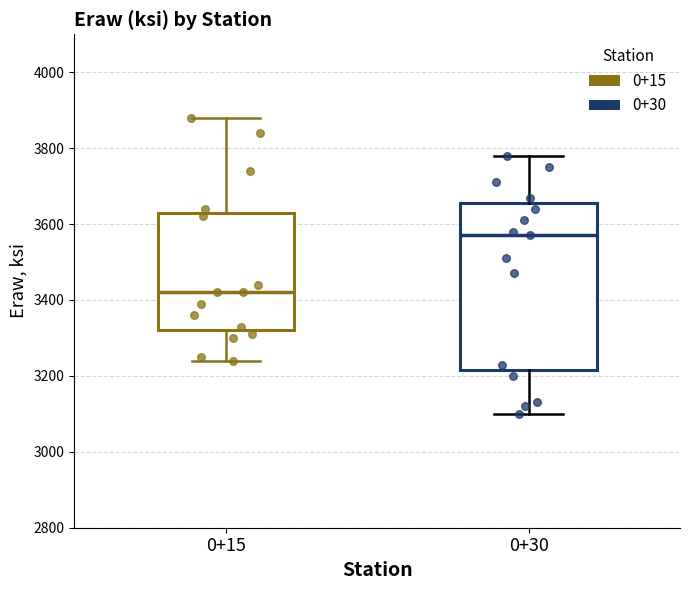

Which box is the tallest, from its lower edge to its upper edge?

0+30